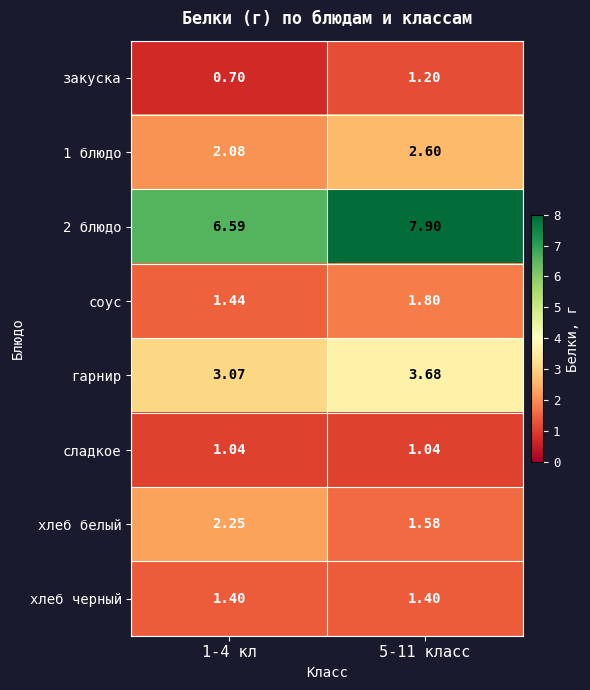

How many series are shown in this chart?

8